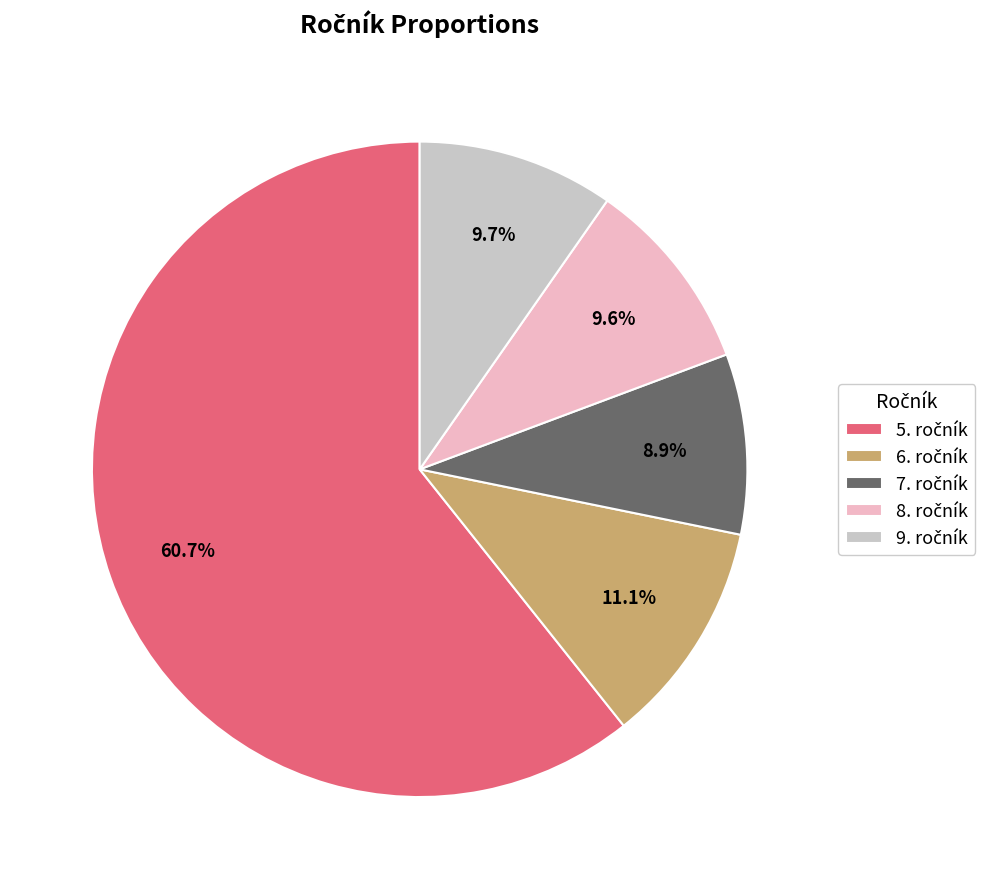

Is there a majority slice in this chart?

Yes